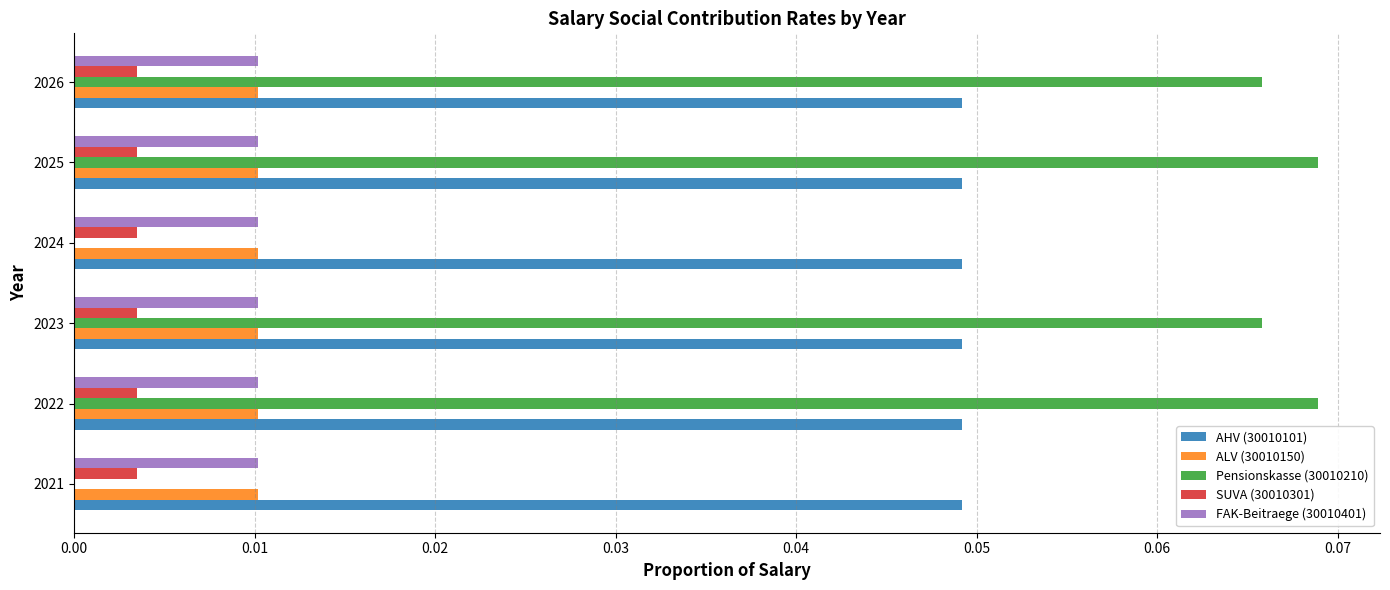

True or false: FAK-Beitraege (30010401) has a value of 0.0 at 2022.

True